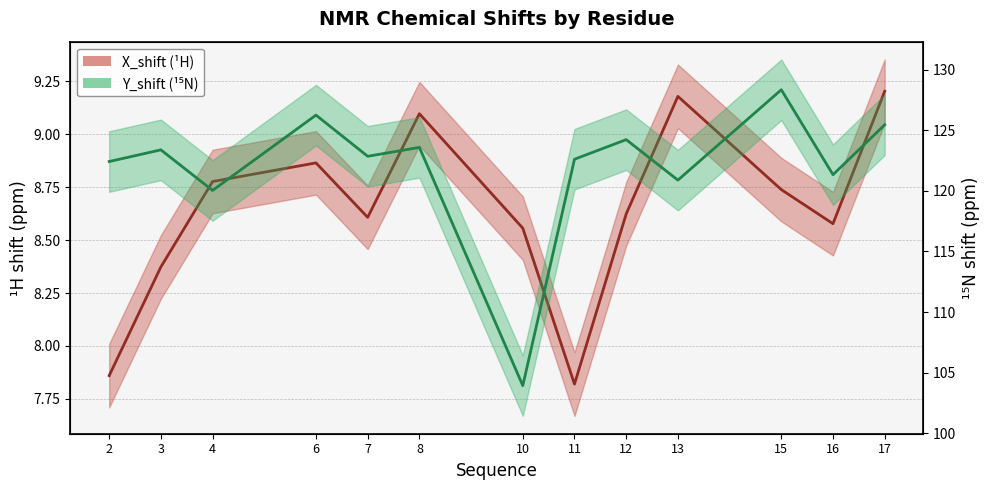

Which series changed the most between 3 and 15?

Y_shift